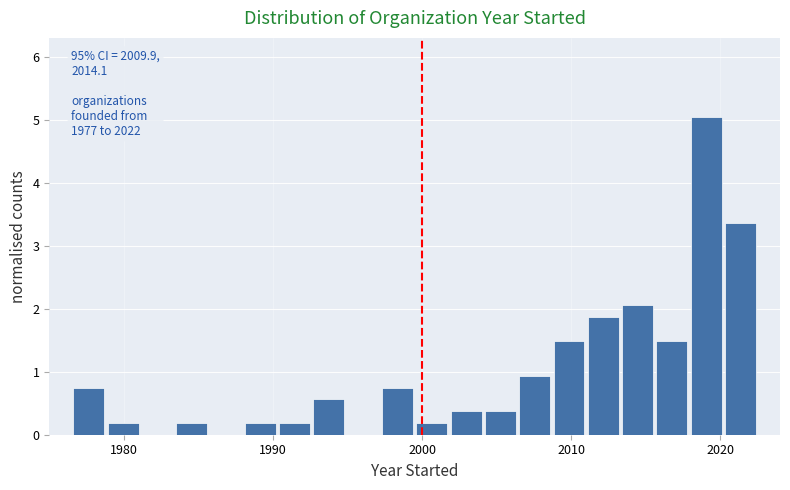

Read against the x-axis, roughly where is the centre of the tallest bar?

2019